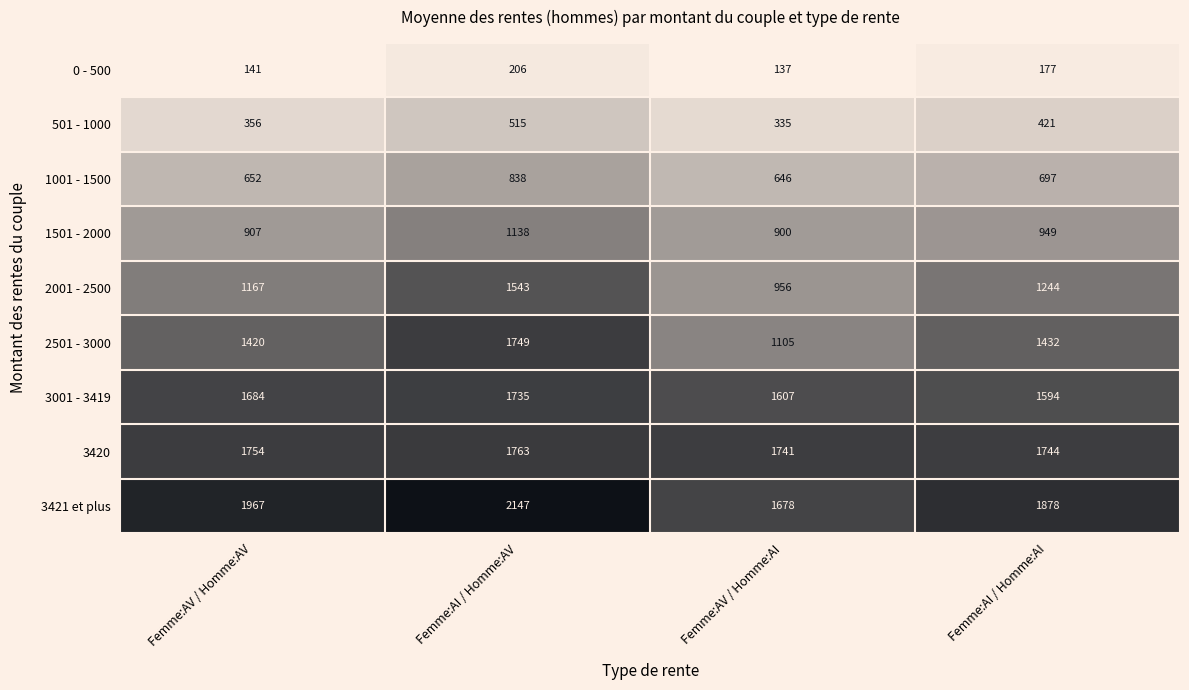

What is the greatest value displayed?

2147